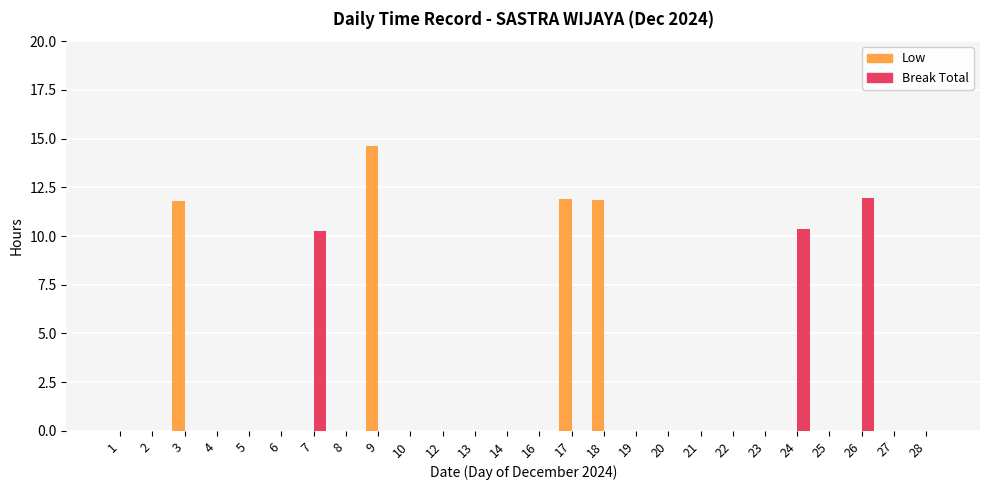

What is the highest value of the Low series?

14.6